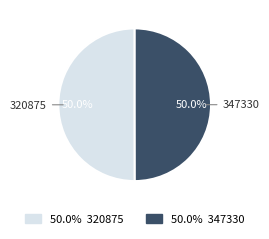

What is the ratio of the value at 320875 to the value at 347330?

1.0